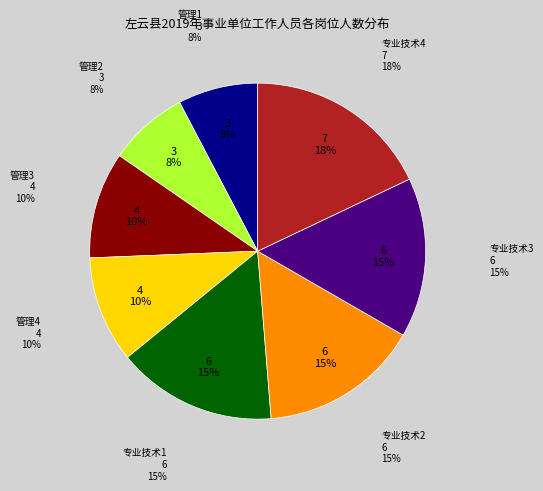

Is there any slice that represents more than half of the pie?

No